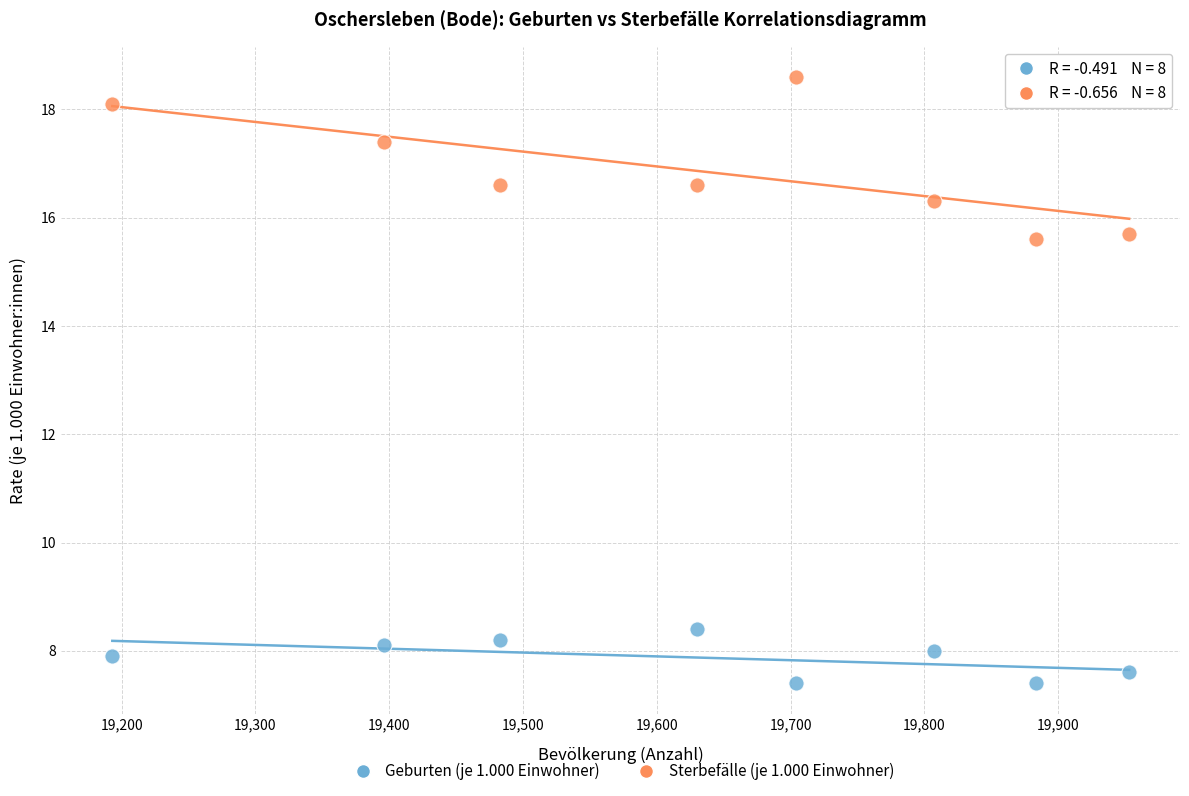

Across all data points, what is the range of X values (max minus min)?

760.0